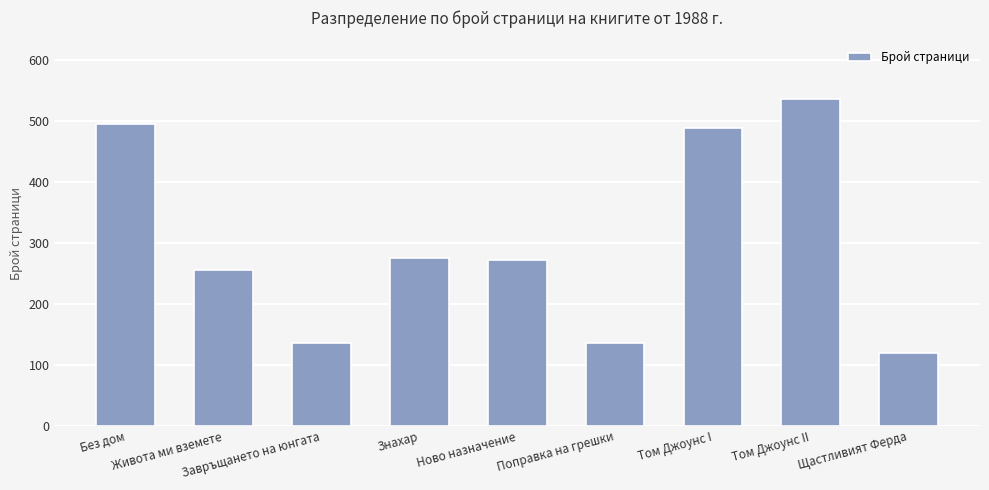

At which label does the data first exceed 272?

Без дом